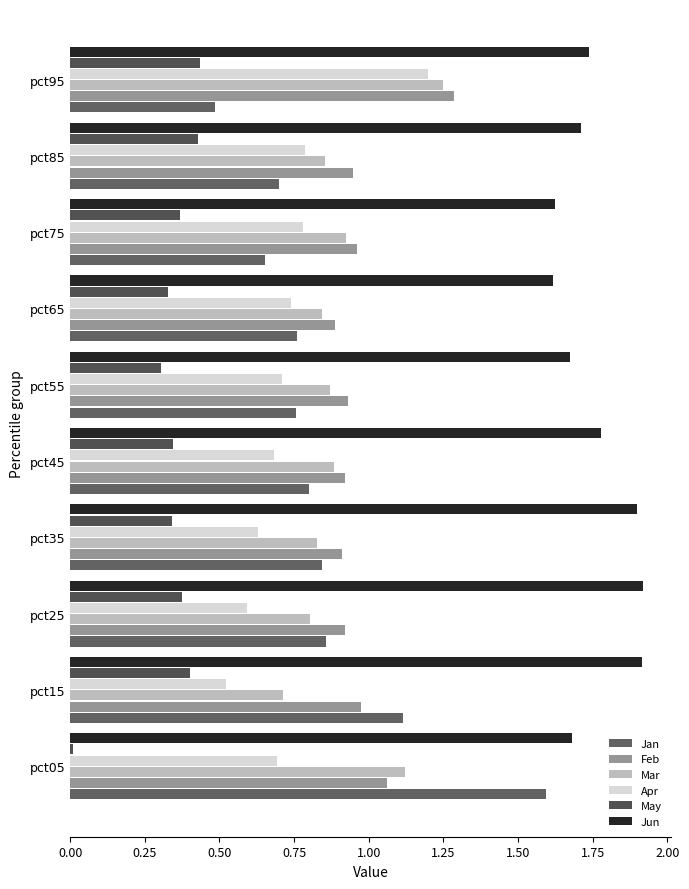

What is the sum of all Feb values?

9.8